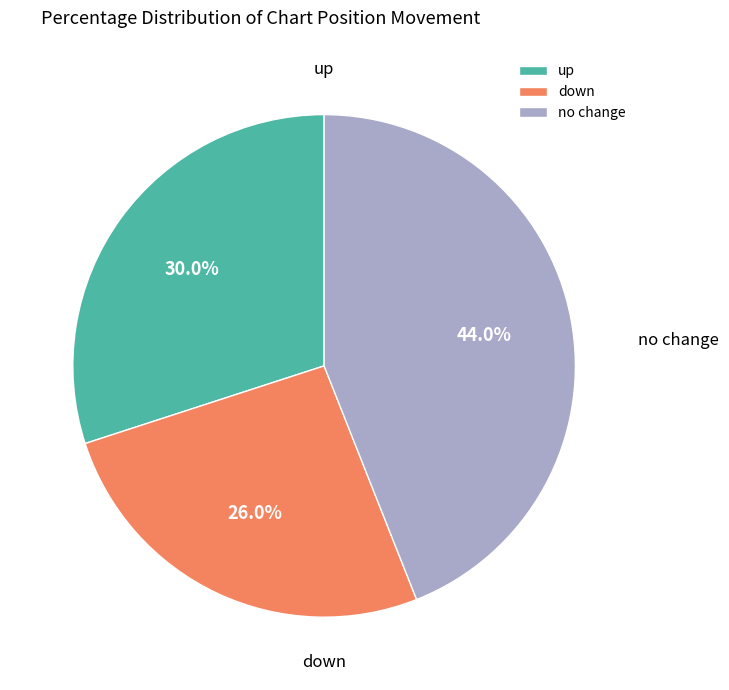

Does up account for over 50% of the chart?

No